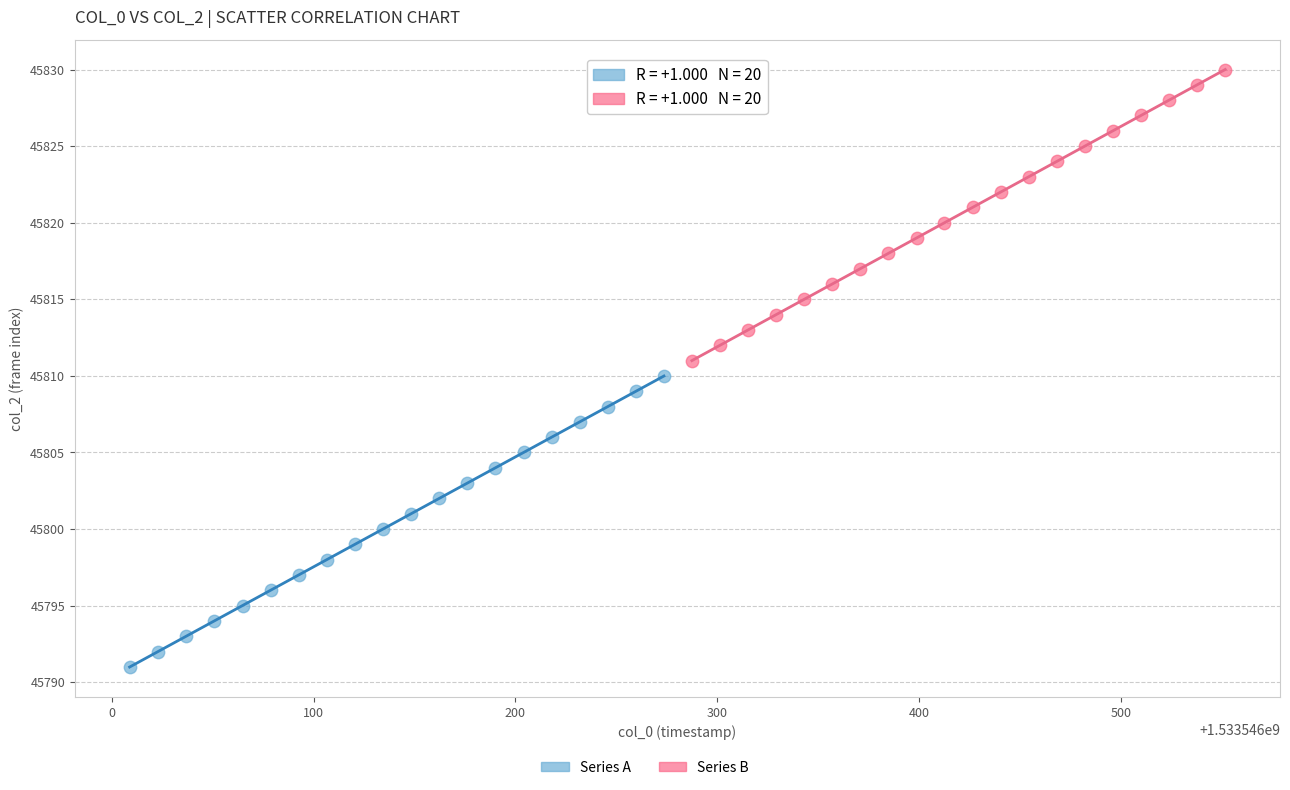

Which series reaches the maximum Y coordinate?

Series B